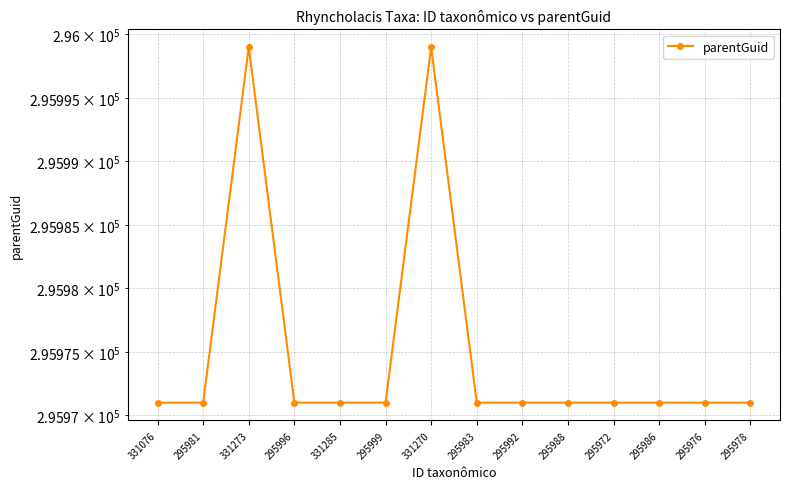

Reading left to right, what are all the values shown in this chart?

295971	295971	295999	295971	295971	295971	295999	295971	295971	295971	295971	295971	295971	295971